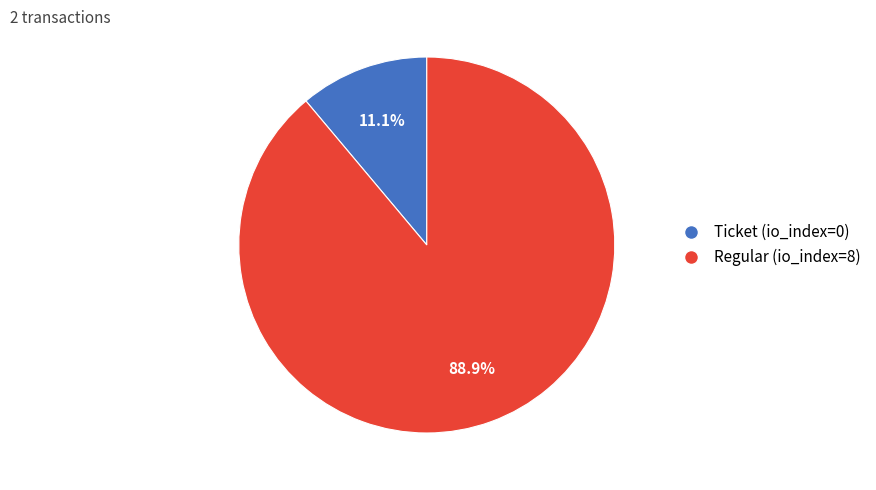

Is the sum of Ticket (io_index=0) and Regular (io_index=8) greater than half?

Yes